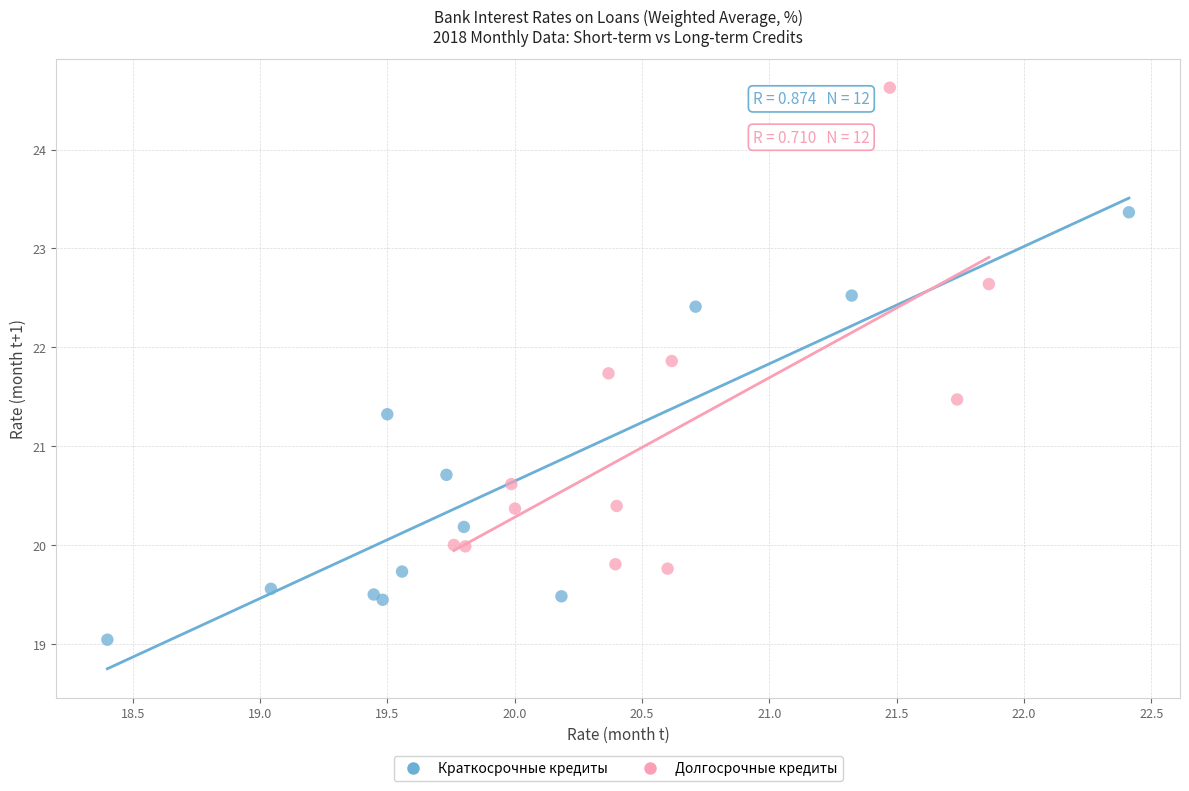

Which series reaches the maximum Y coordinate?

Долгосрочные кредиты